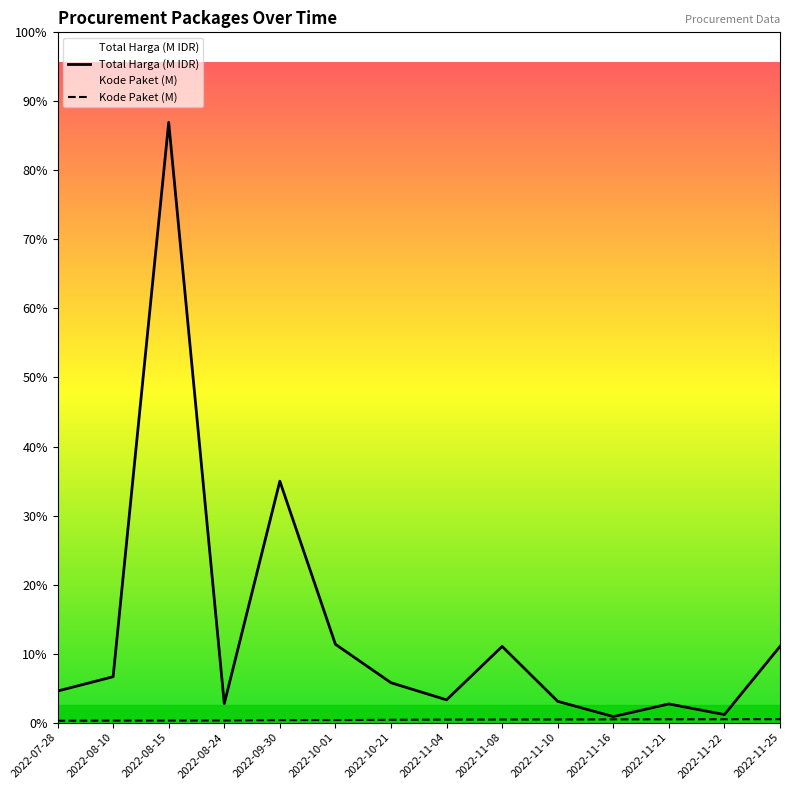

What is the average value of the Kode Paket series?

1.8